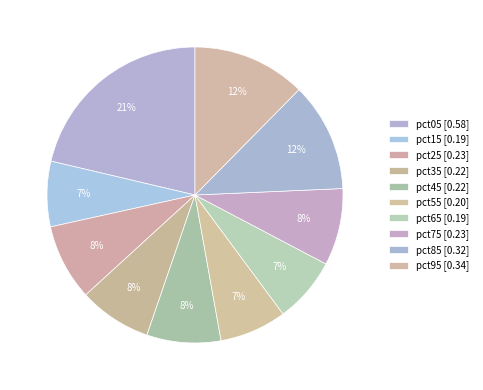

Does pct25 account for over 50% of the chart?

No